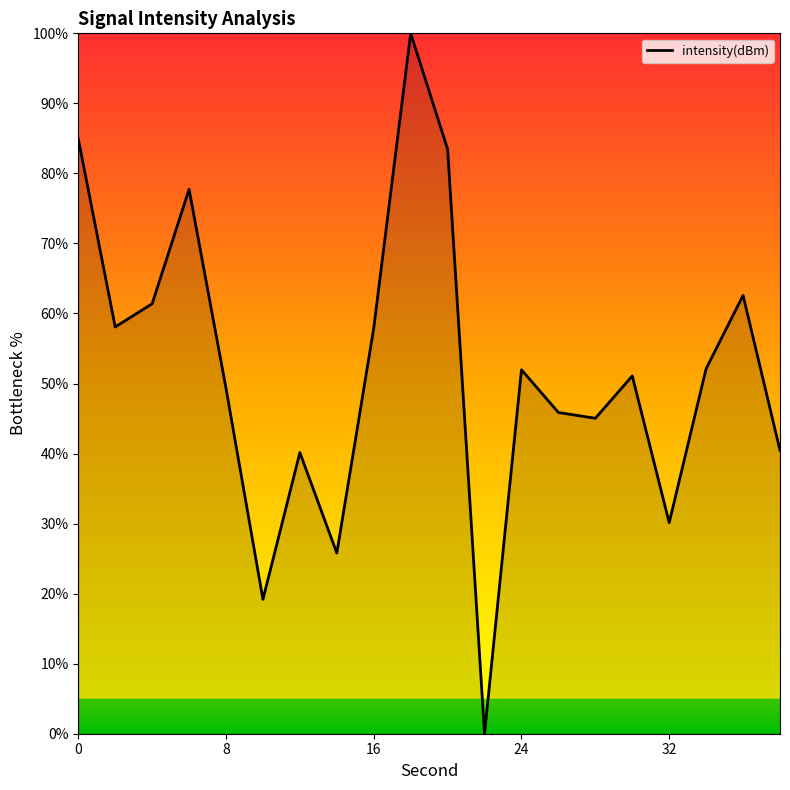

What is the greatest value displayed?

100.0